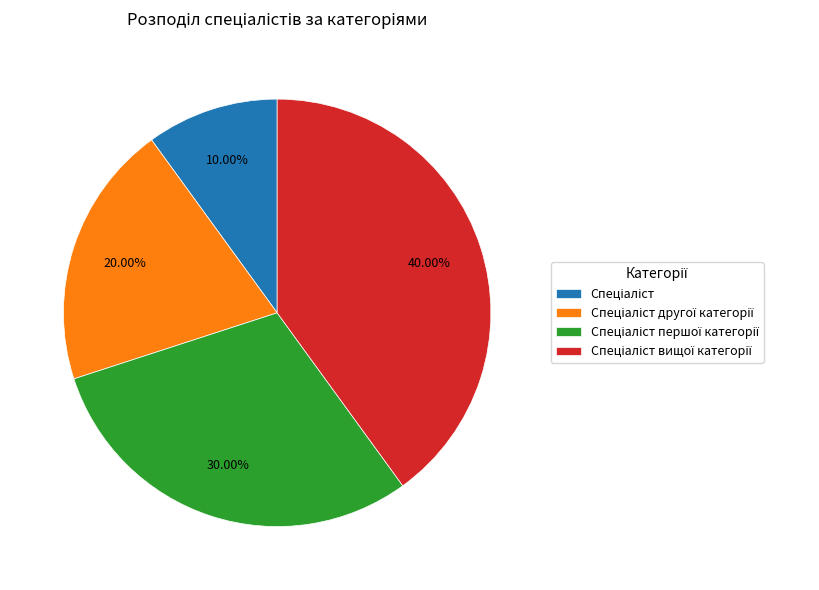

Does any single category account for the majority?

No